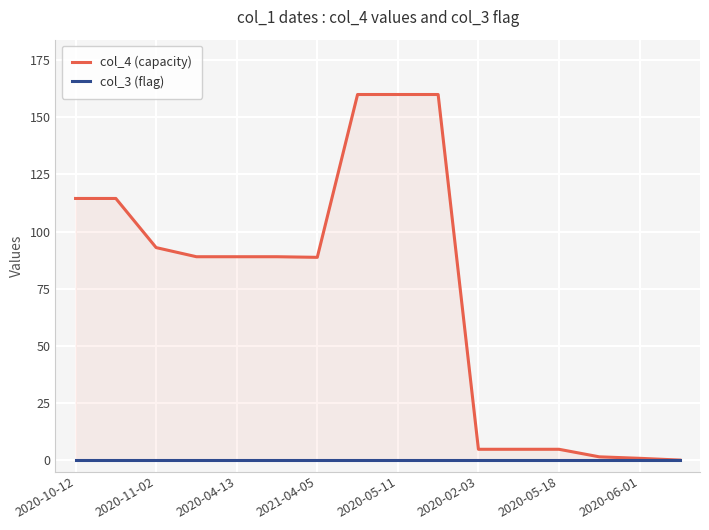

True or false: col_3 (flag) and col_4 (capacity) intersect in this chart.

False